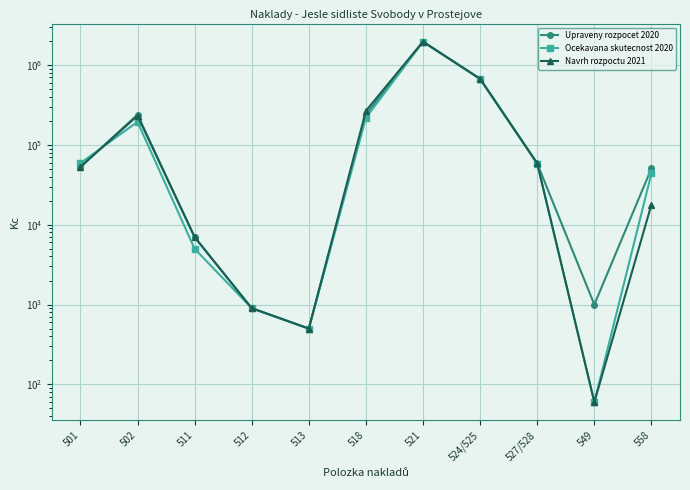

What is the sum of the Ocekavana skutecnost 2020 values at 502 and 558?

238400